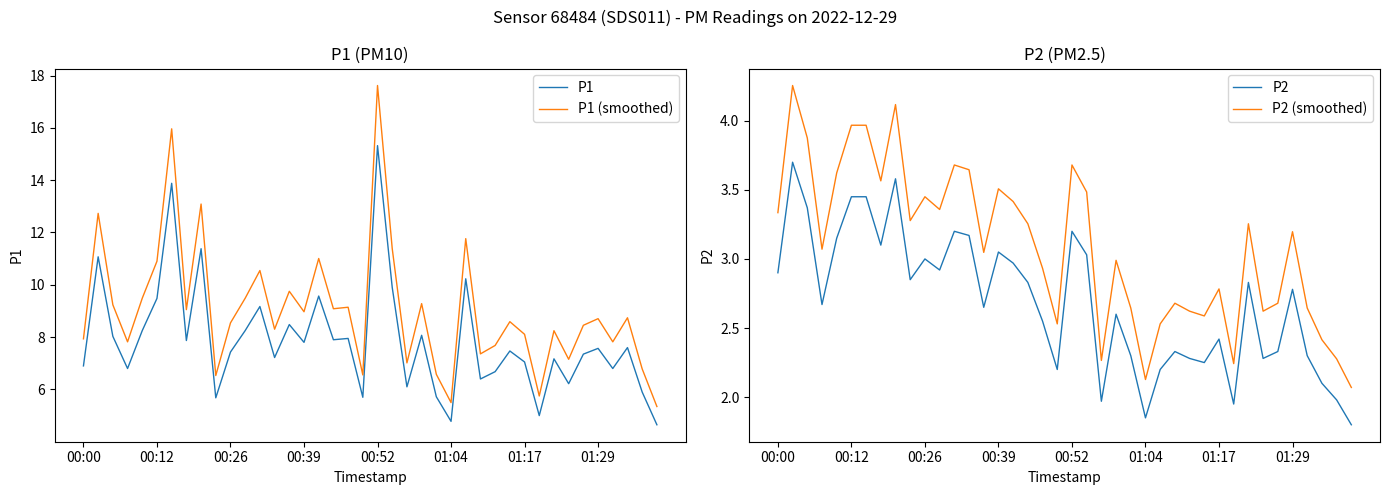

How many series are shown in this chart?

4